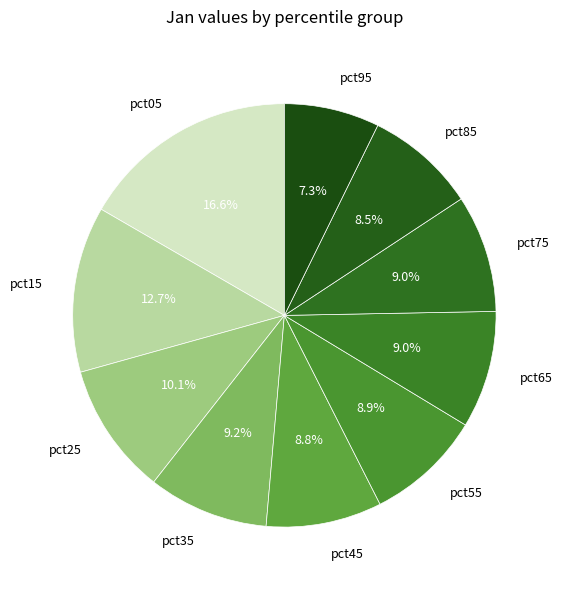

True or false: pct85 accounts for 21% of the total.

False